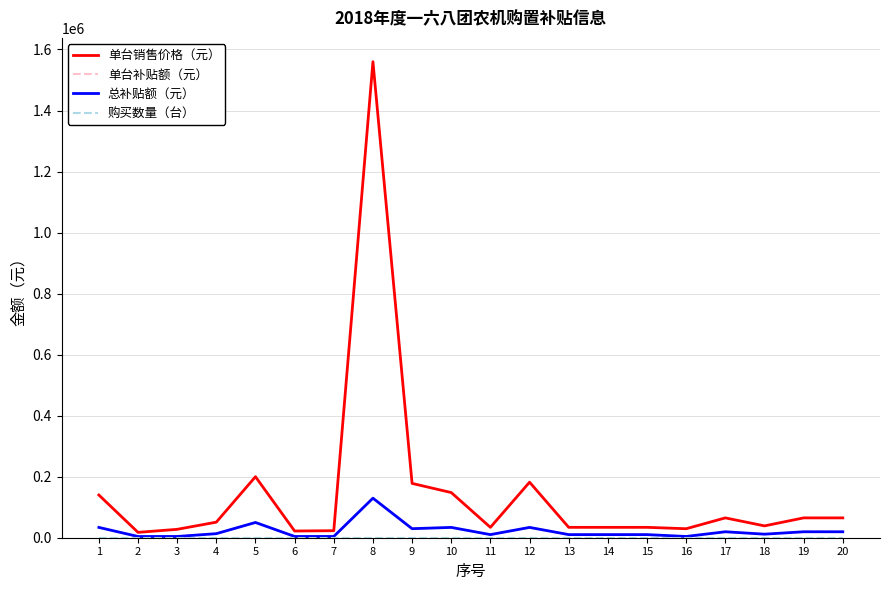

Does the chart display data point markers on the line(s)?

No